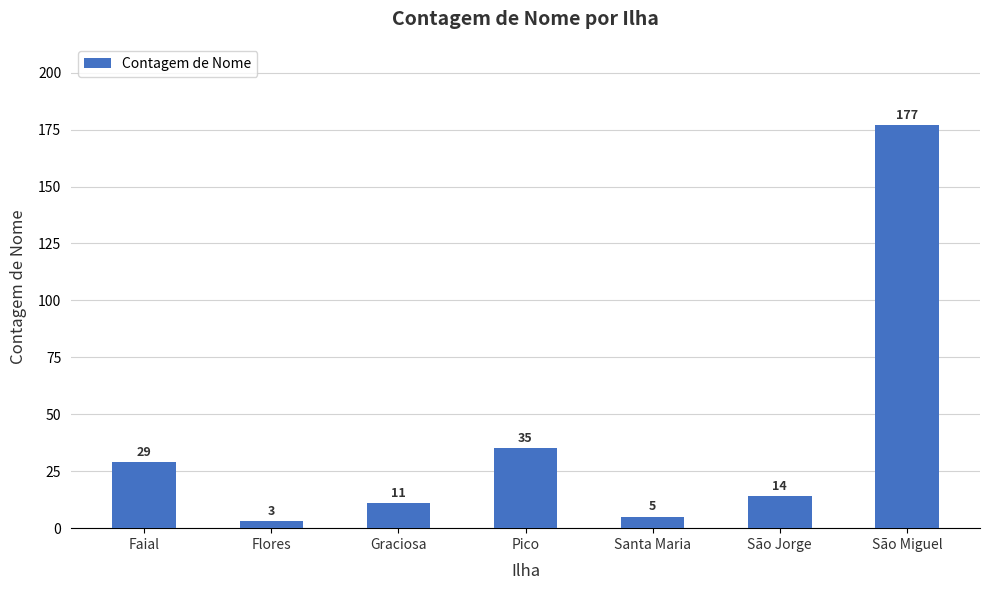

What is the average value?

39